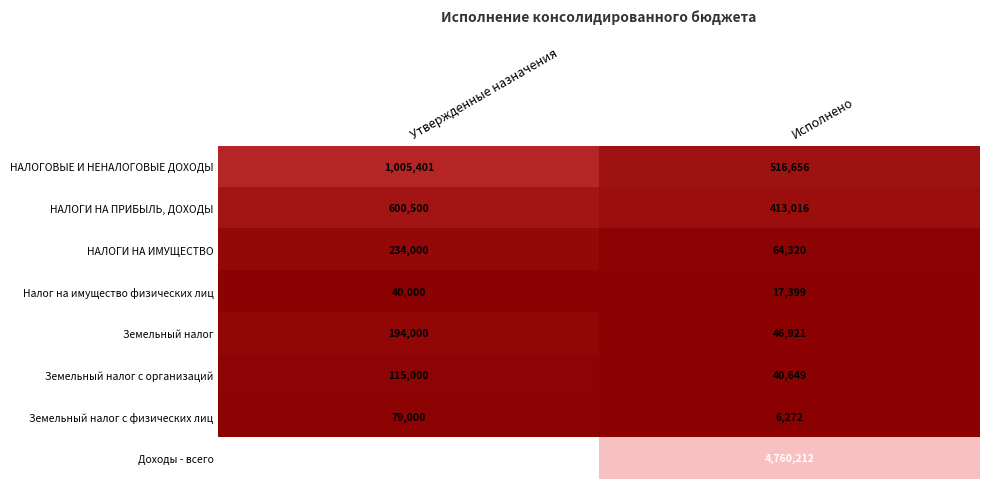

Which series has the largest total across all categories?

Доходы - всего